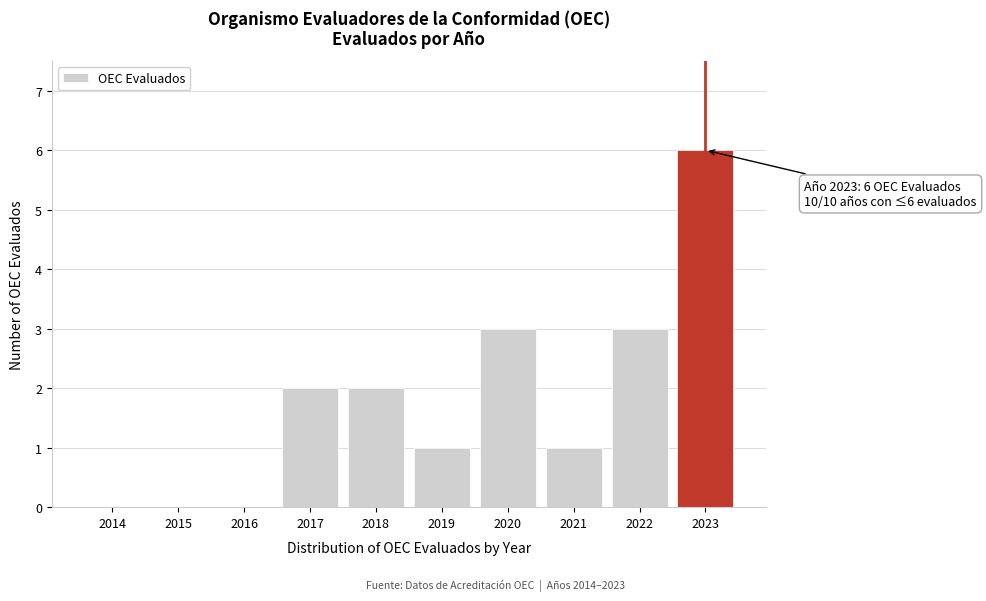

Reading left to right, transcribe all the data shown in this chart.

2014=0	2015=0	2016=0	2017=2	2018=2	2019=1	2020=3	2021=1	2022=3	2023=6